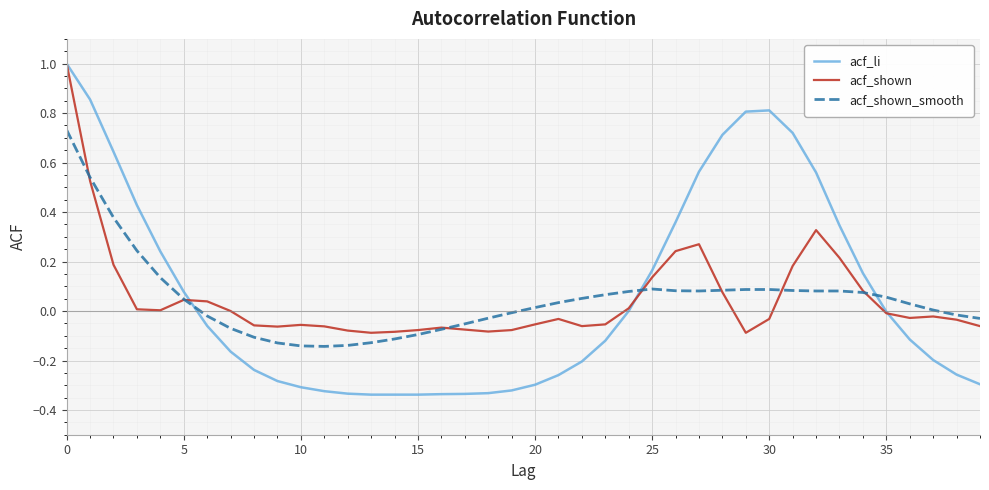

What is the maximum value for acf_li?

1.0